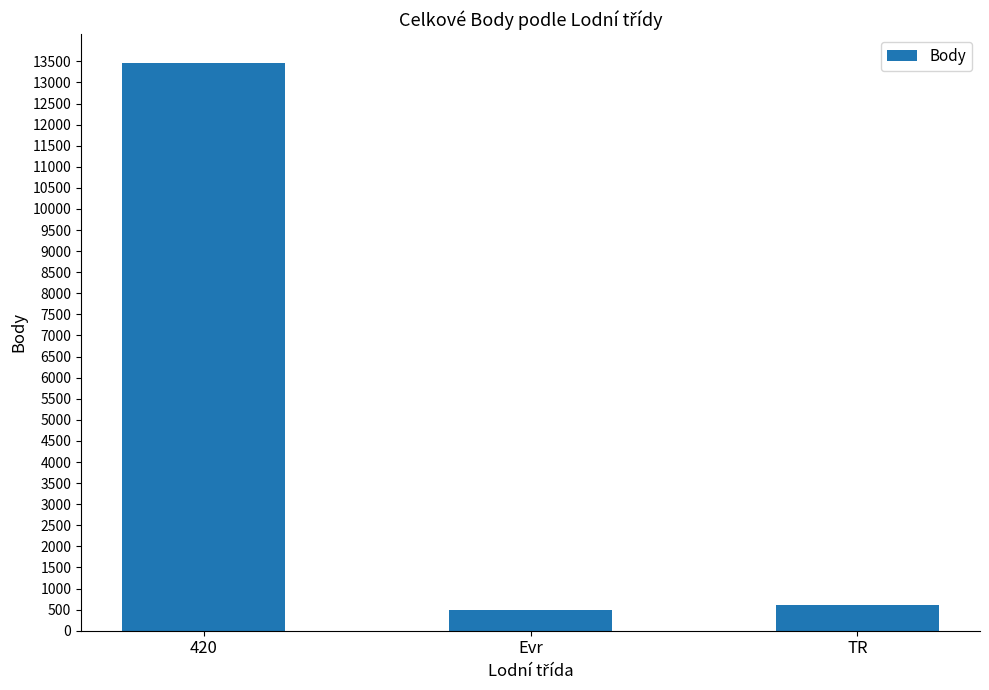

The chart shows a value of 4343 at 420. True or false?

False